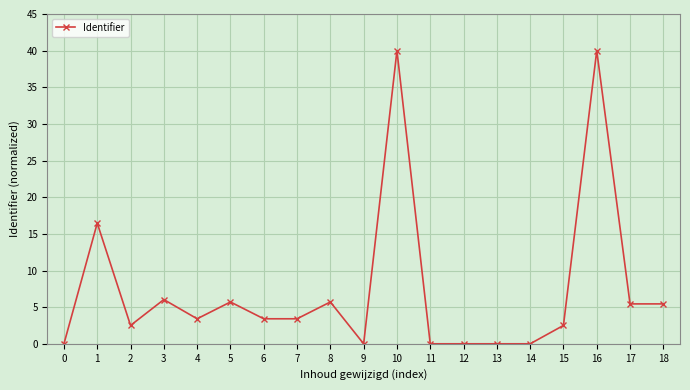

True or false: there are more than 1 points higher than both neighbors.

True